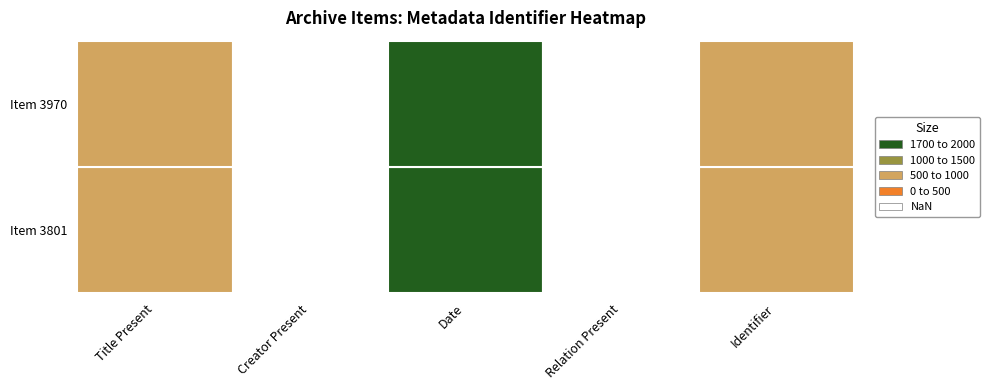

List the labels in order of Item 3970 value, largest first.

2, 0, 1, 3, 4